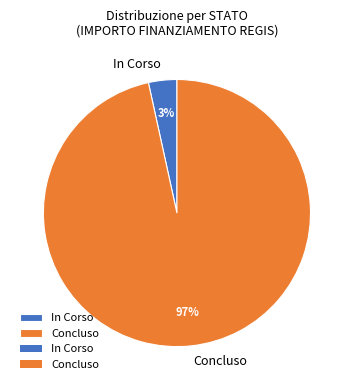

True or false: Concluso accounts for 97% of the total.

True